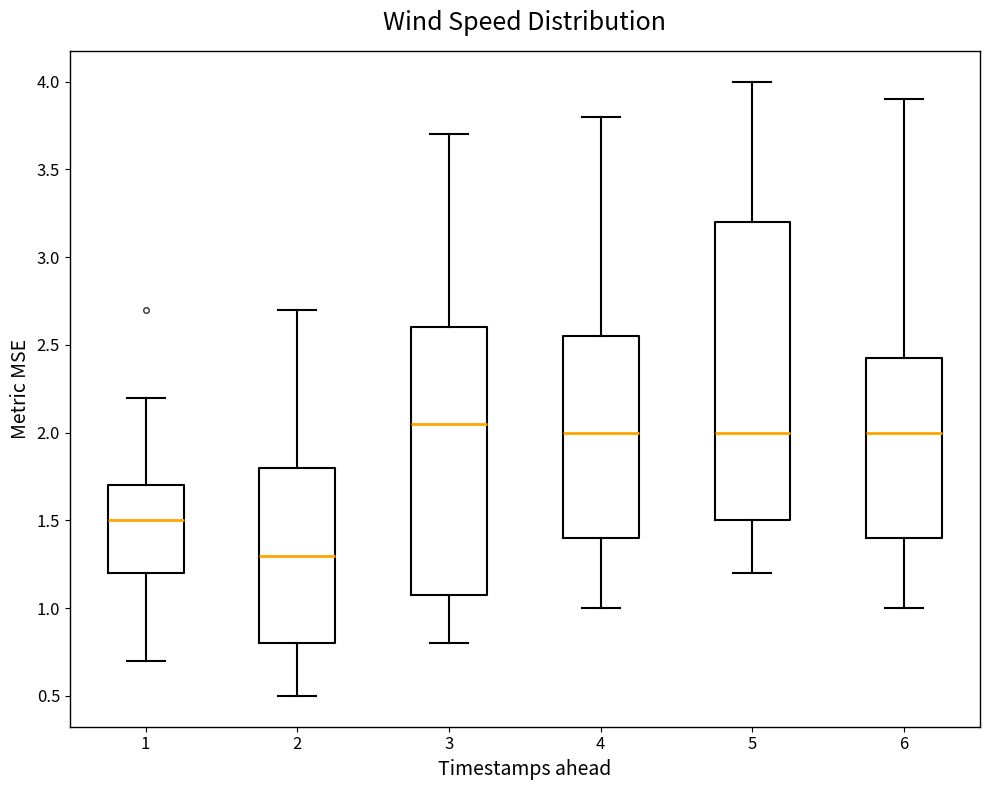

Where does the lower whisker of the box at x = 2 end on the y-axis? The values are not printed on the chart, so give them approximately, as read against the axis.

0.50